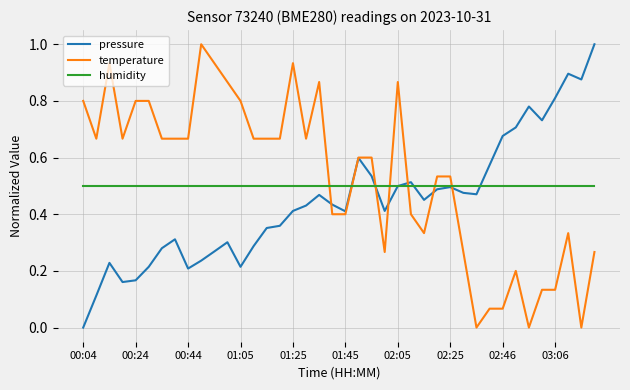

What is the maximum value for pressure?

1.0